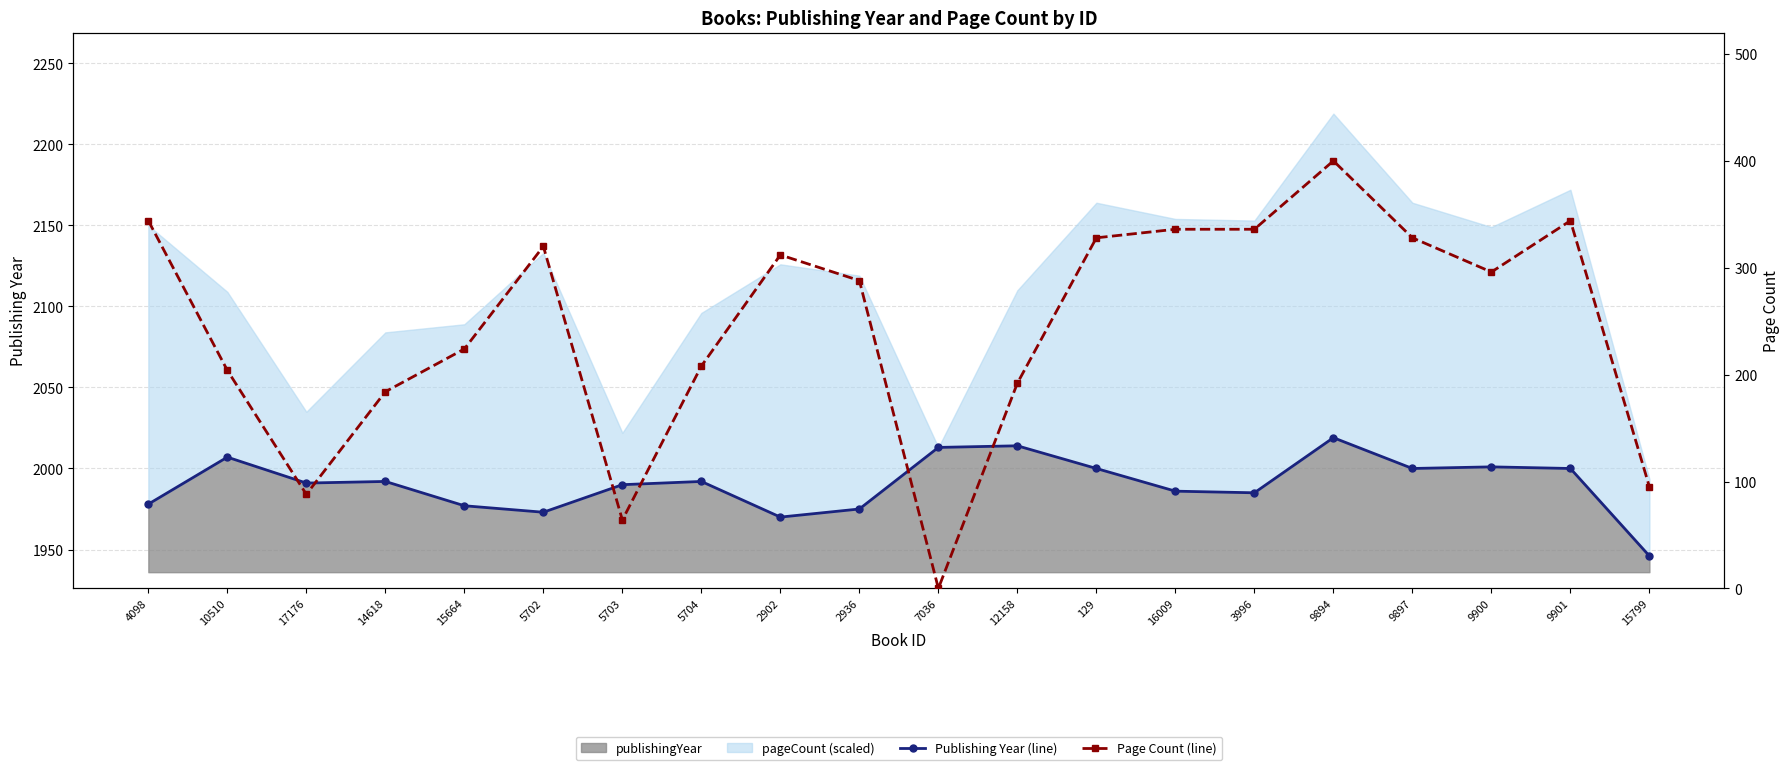

Does the chart have visible grid lines?

Yes